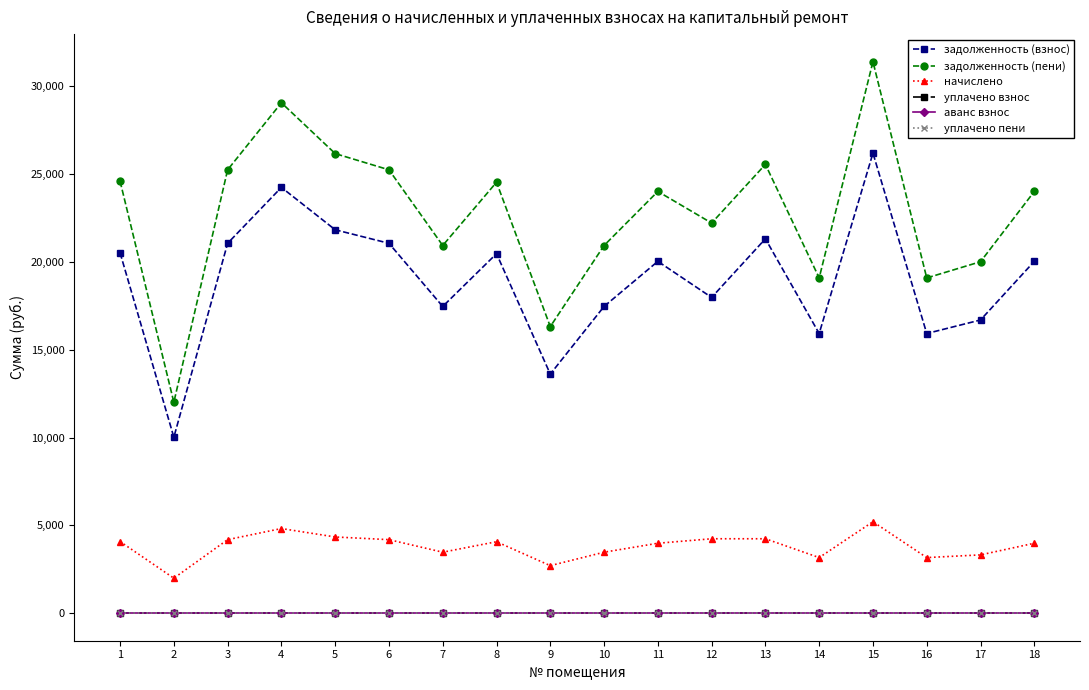

Which series has the largest total across all categories?

задолженность (пени)